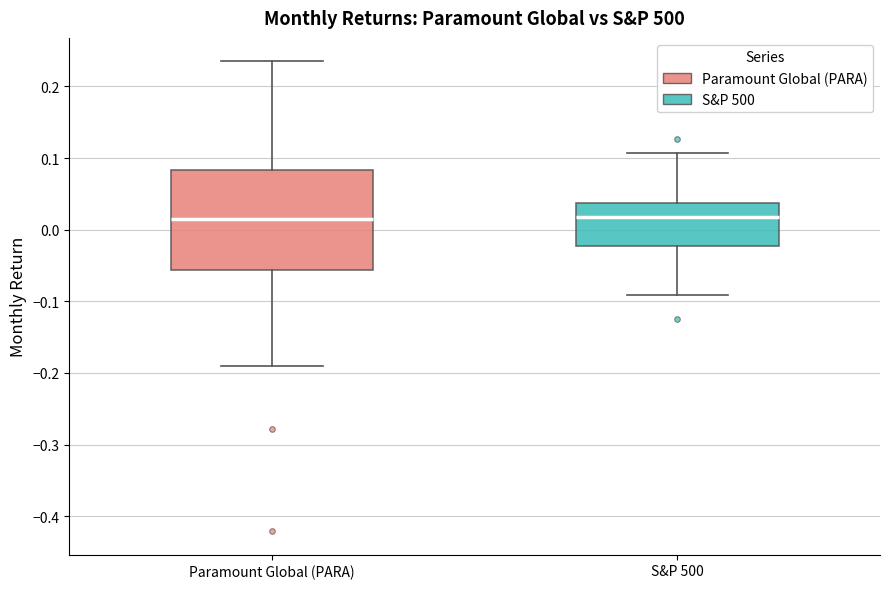

Where is the lower edge of the box for Paramount Global (PARA) on the y-axis? The values are not printed on the chart, so give them approximately, as read against the axis.

-0.06